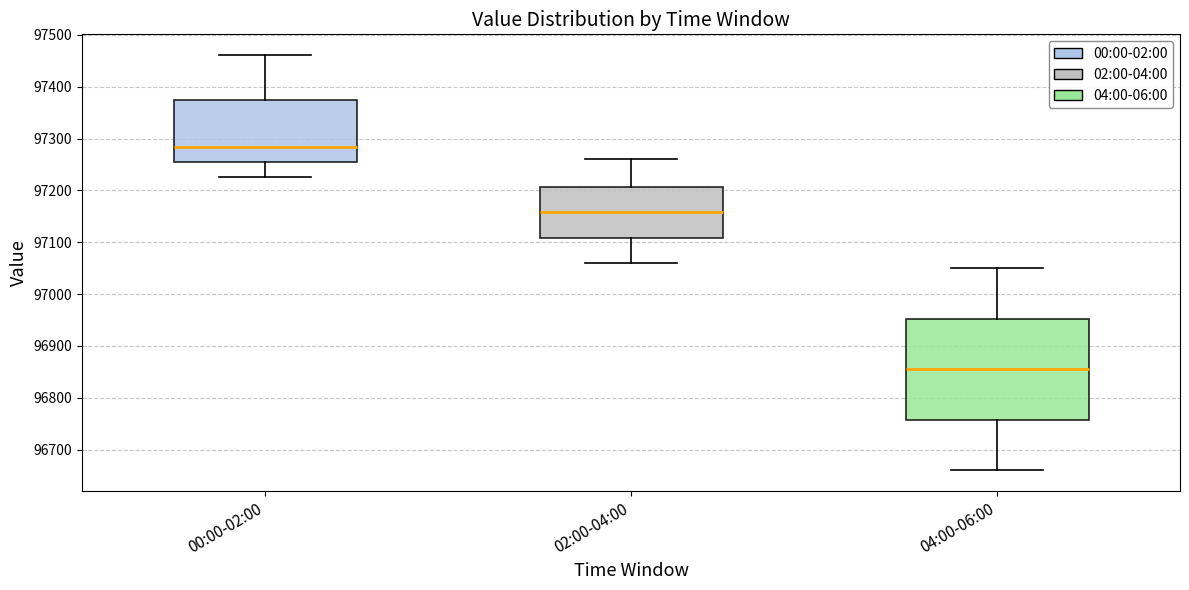

Where is the upper edge of the box for 00:00-02:00 on the y-axis? The values are not printed on the chart, so give them approximately, as read against the axis.

97370